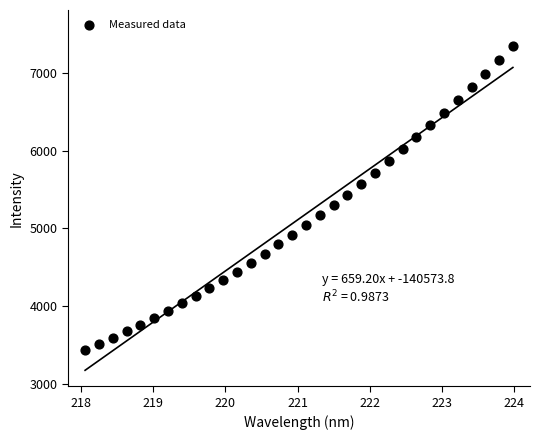

What is the range of X values (max minus min)?

5.9